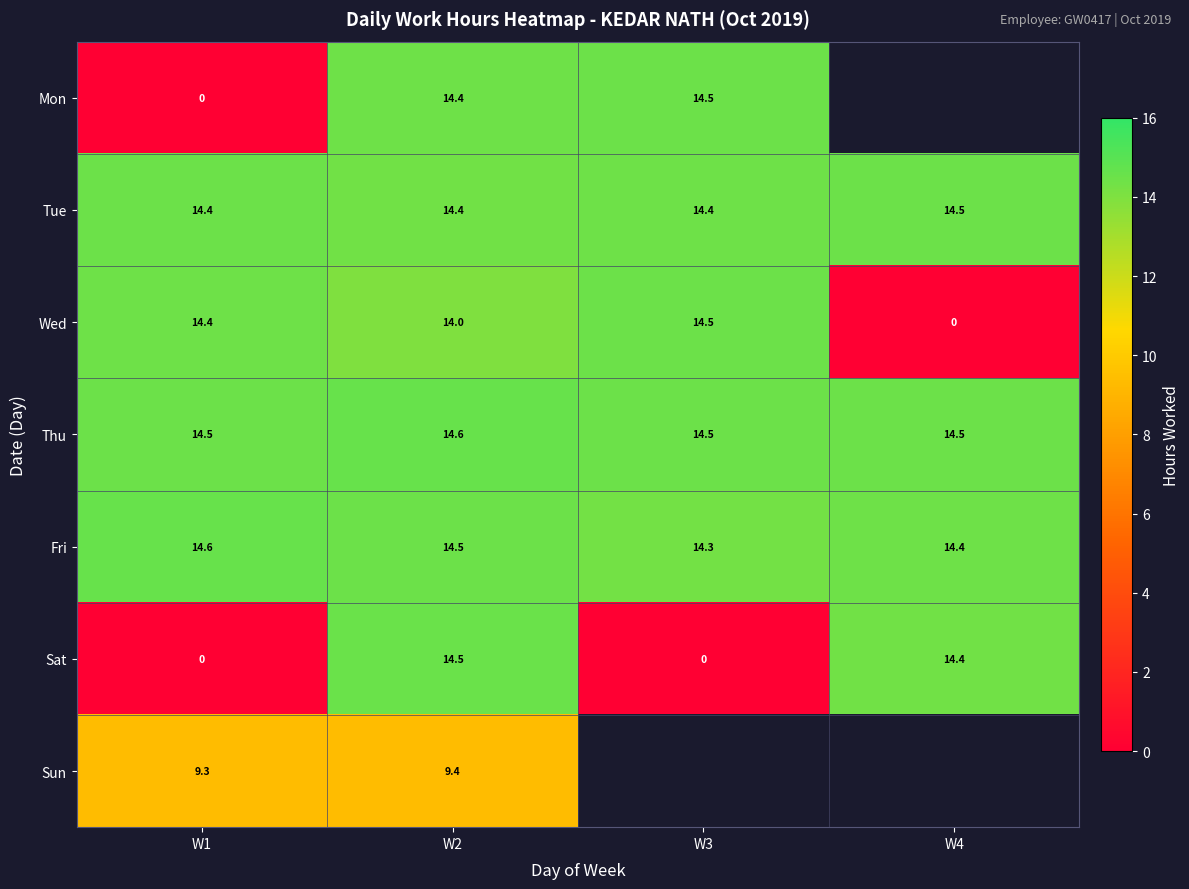

What value does the Tue series have at W1?

14.4